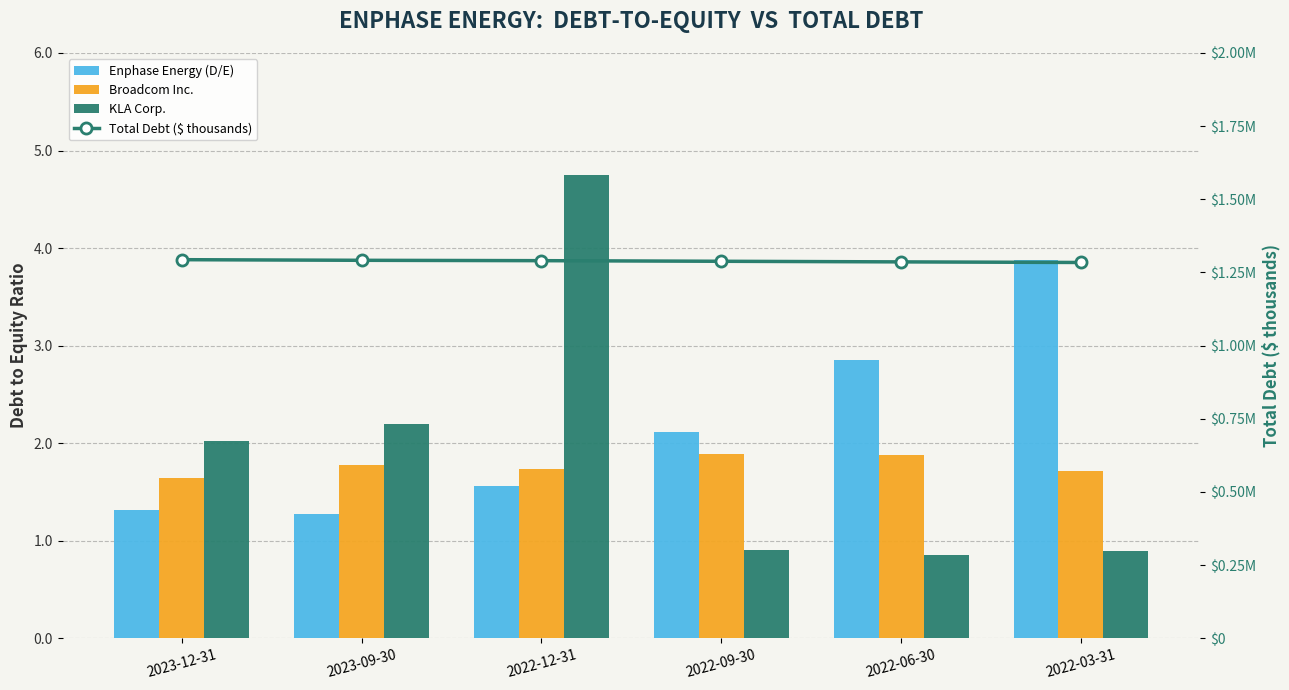

True or false: Total Debt ($ thousands) has a value of 1288281.0 at 2022-09-30.

True